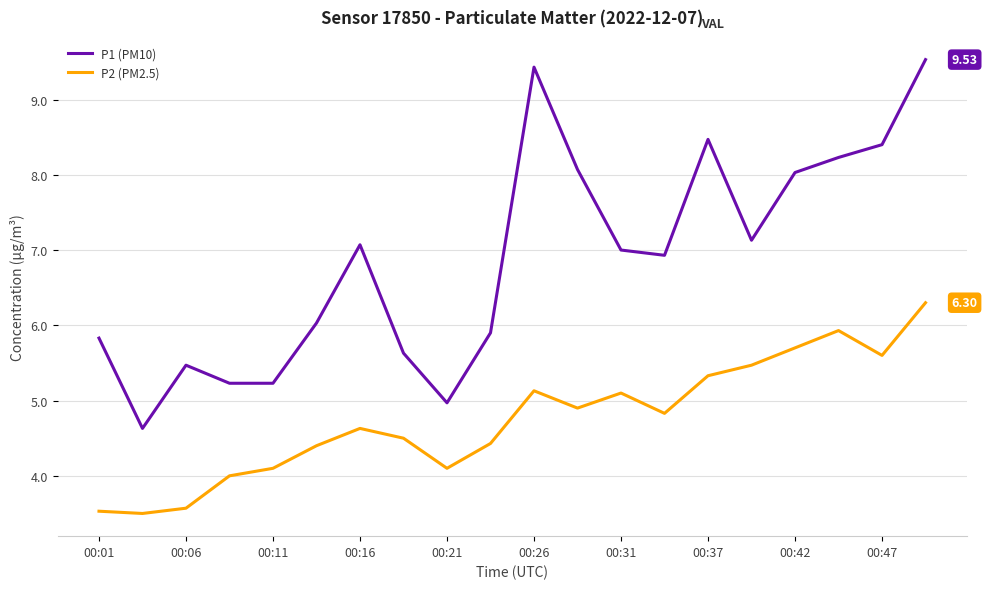

What is the sum of all P1 (PM10) values?

137.2